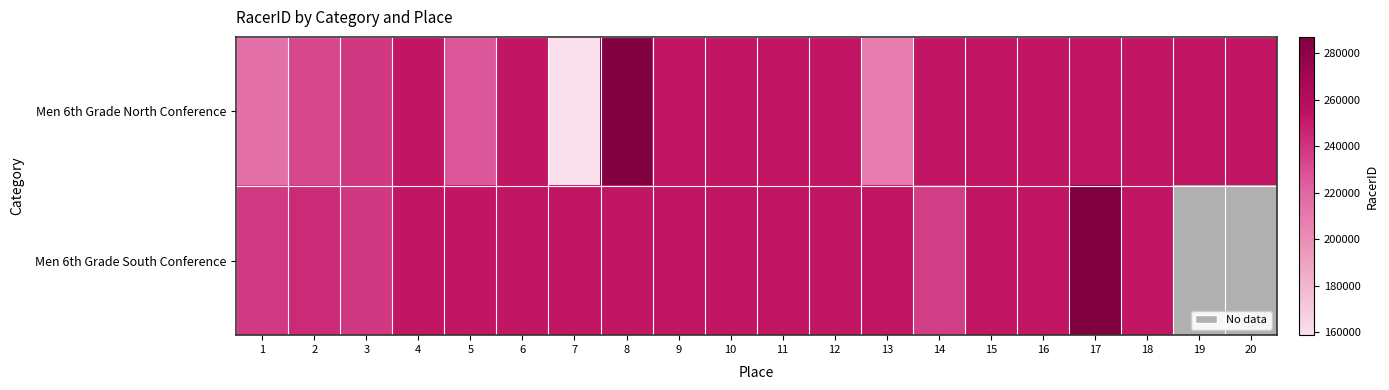

Is the value of Men 6th Grade North Conference at 11 greater than the value of Men 6th Grade South Conference at 10?

No